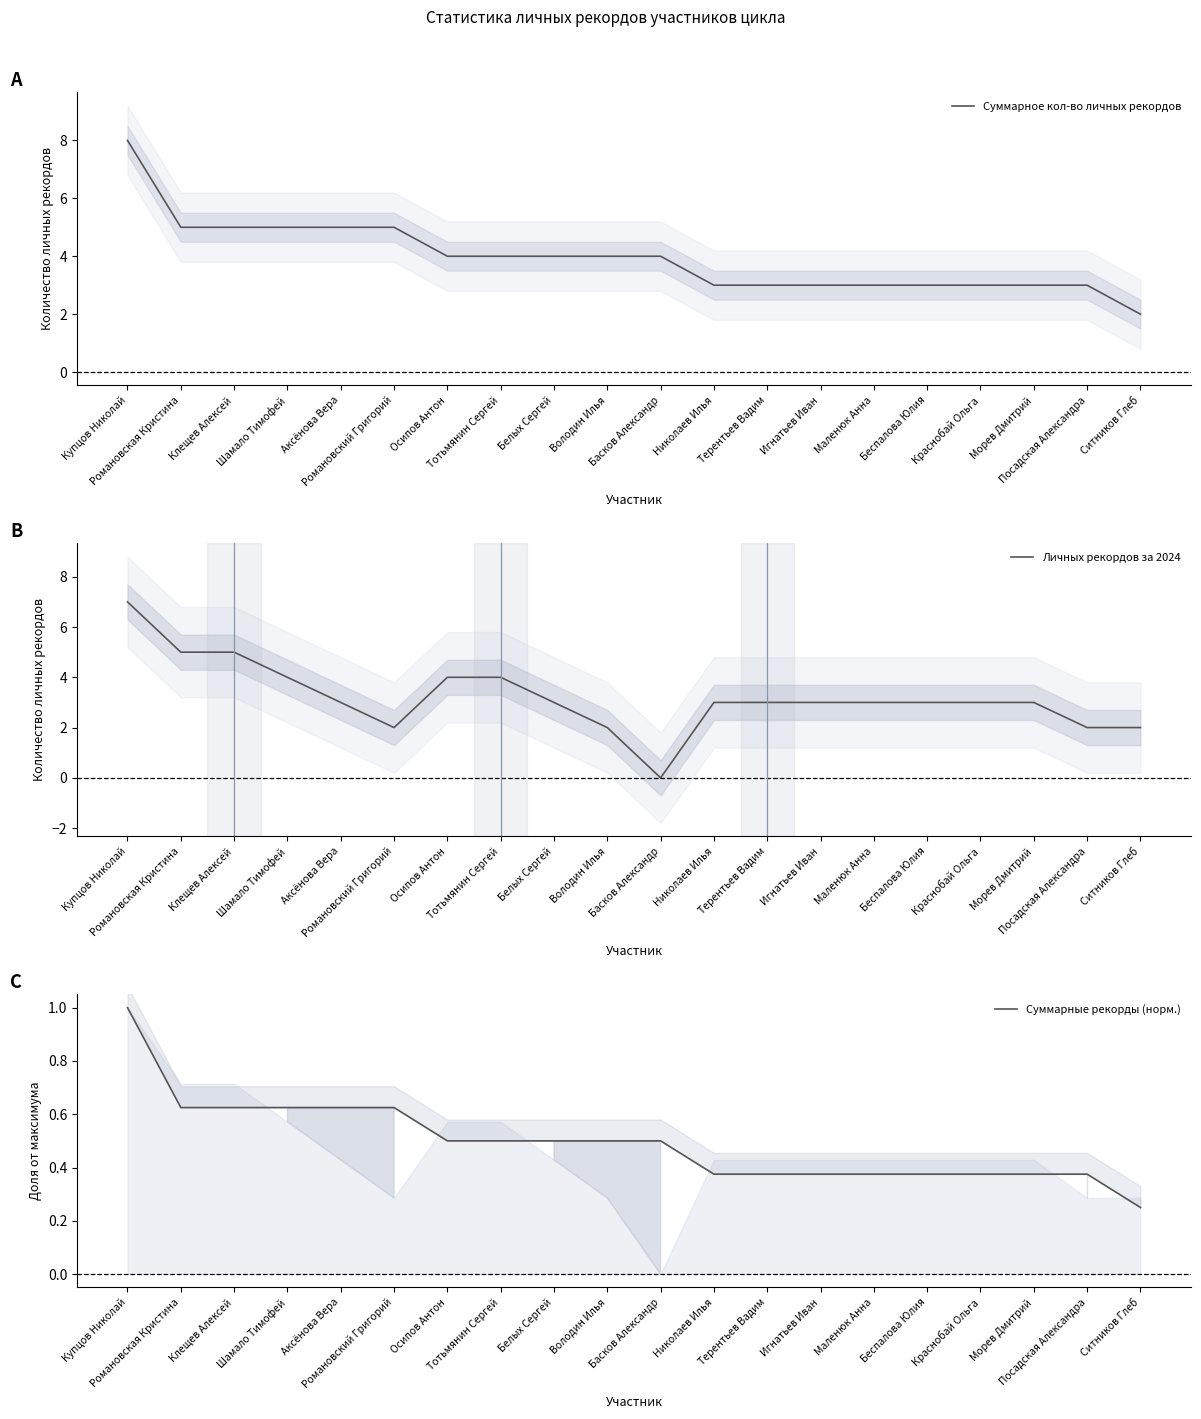

Rank the series by their maximum value, from highest to lowest.

Суммарное кол-во личных рекордов, Личных рекордов за 2024, Суммарные рекорды (норм.)